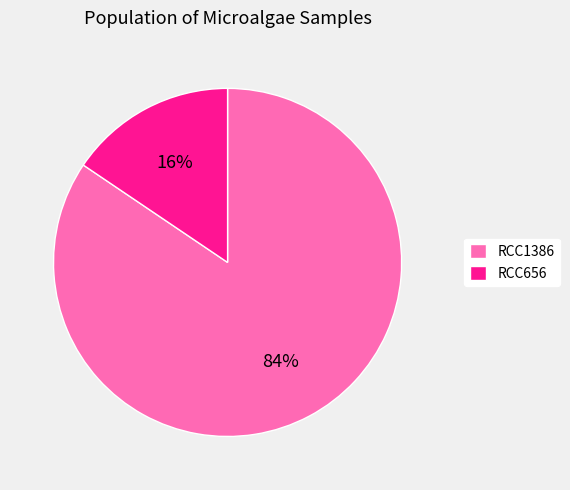

What is the ratio of the value at RCC656 to the value at RCC1386?

0.2